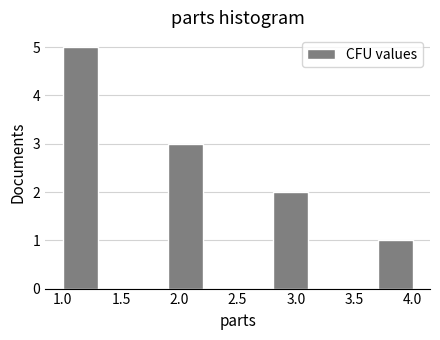

How tall is the bar that spans 1.9 to 2.2 on the x-axis? The values are not printed on the chart, so give them approximately, as read against the axis.

3